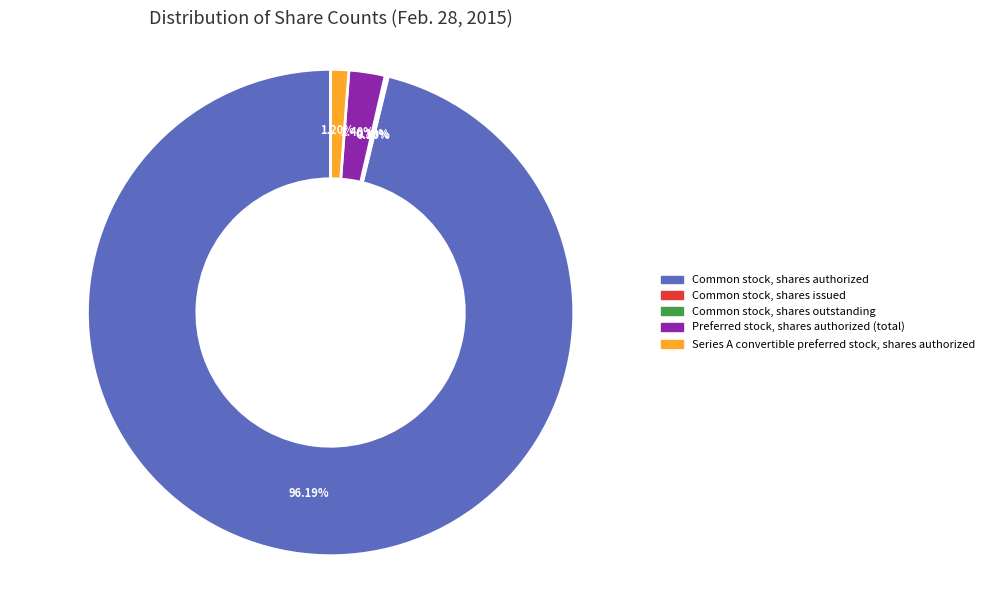

Is the sum of Series A convertible preferred stock, shares authorized and Preferred stock, shares authorized (total) greater than half?

No